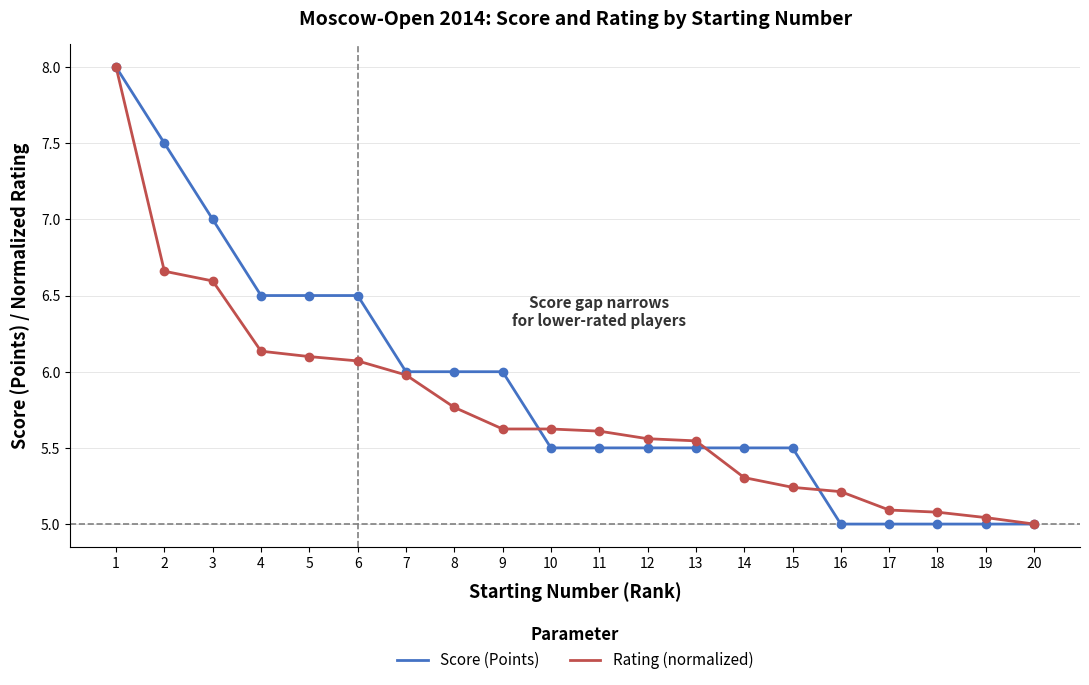

What is the highest value of the Score (Points) series?

8.0